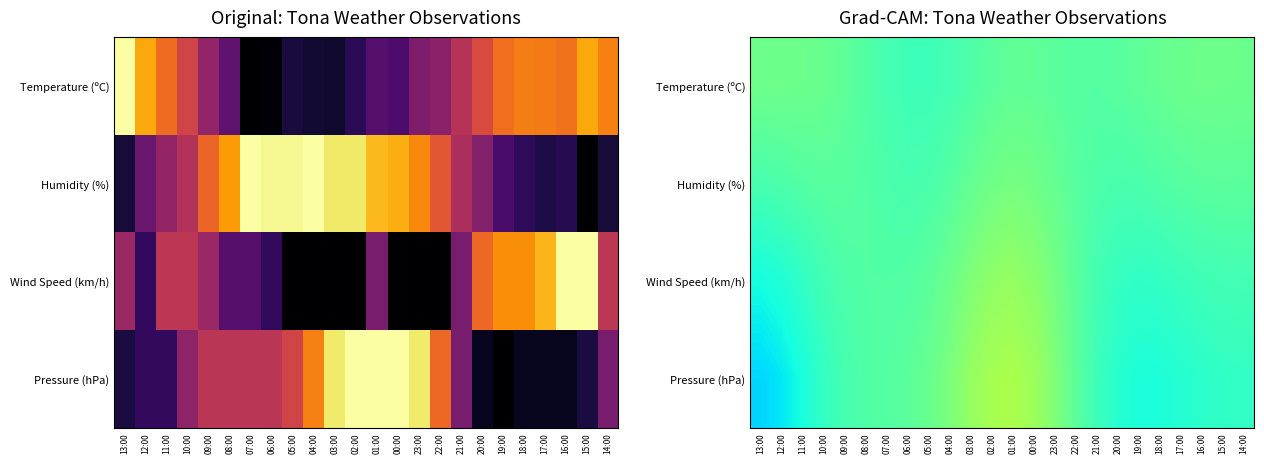

Count the number of categories in the chart.

24